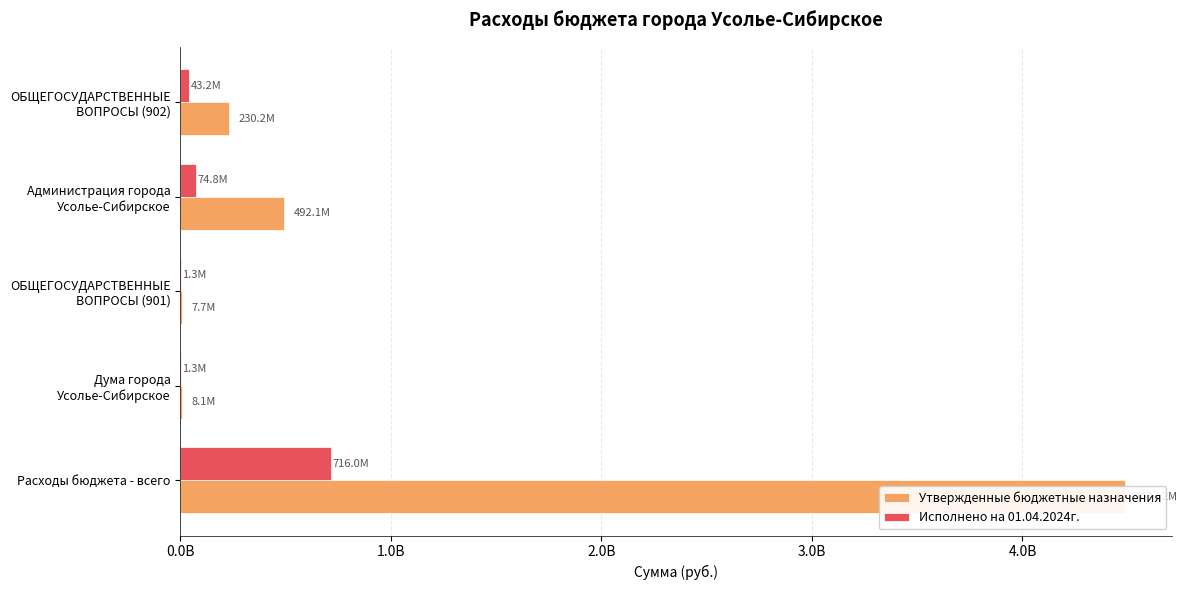

Does the chart contain stacked bars?

No